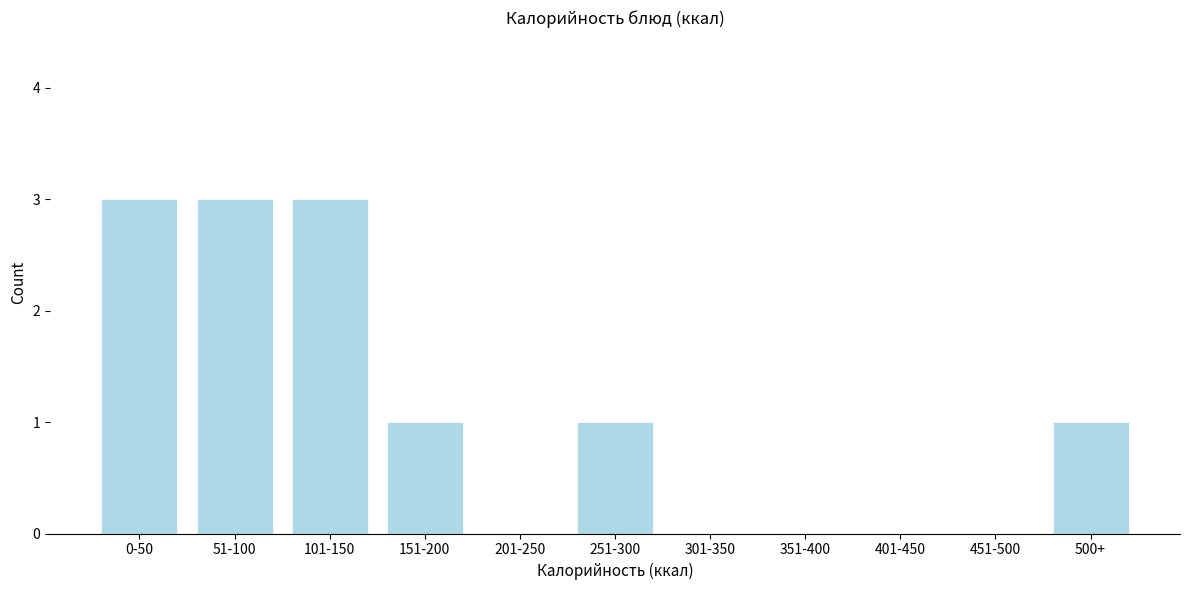

Reading left to right, transcribe all the data shown in this chart.

0-50=3	51-100=3	101-150=3	151-200=1	201-250=0	251-300=1	301-350=0	351-400=0	401-450=0	451-500=0	500+=1